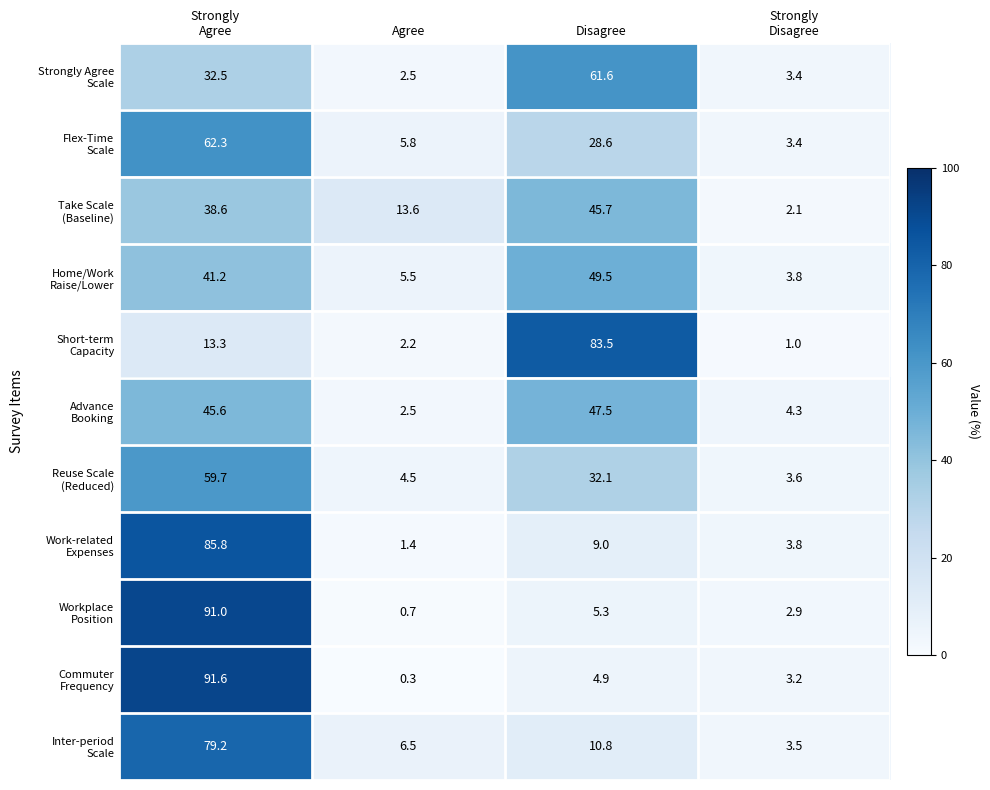

At which category does the chart reach its minimum across all series?

Agree